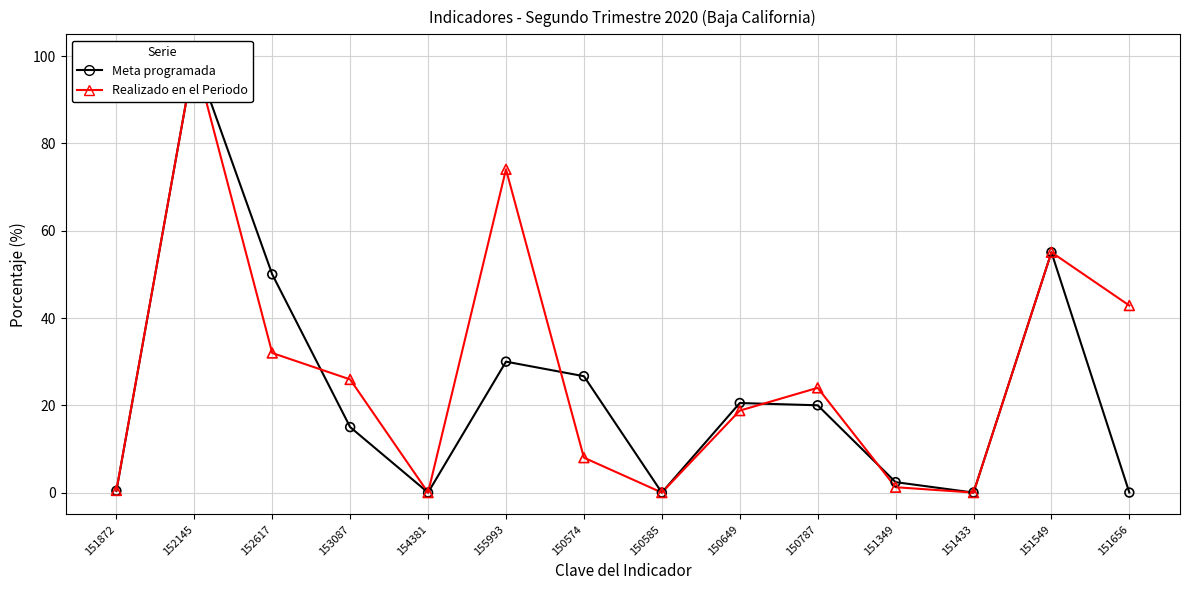

Which series reaches the maximum Y coordinate?

Meta programada